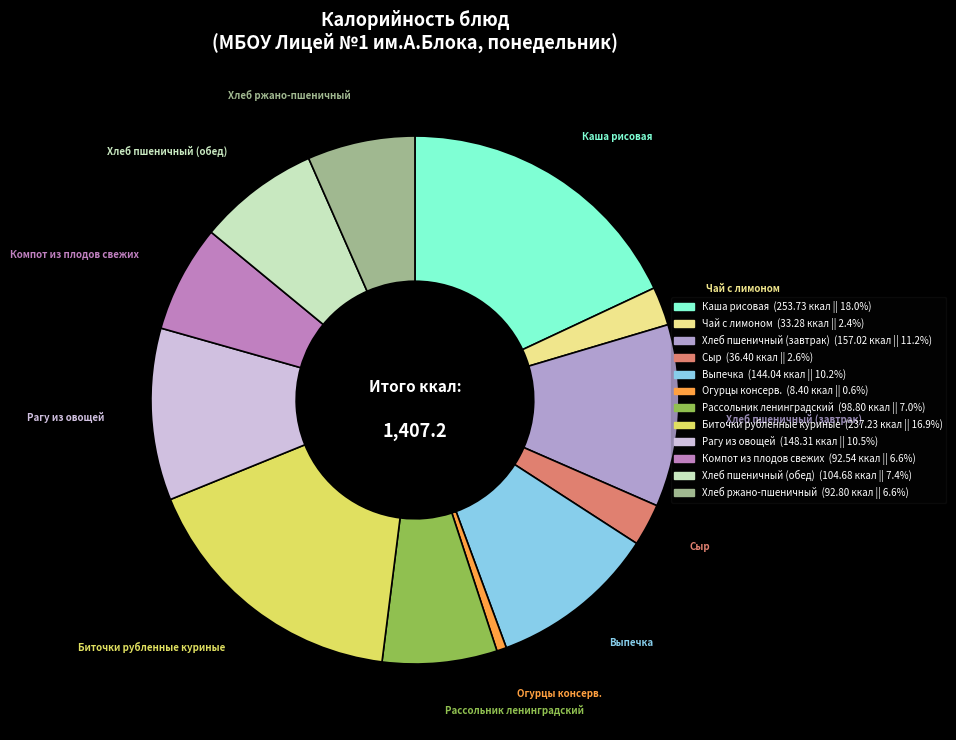

Approximately how many times larger is the value at Биточки рубленные куриные compared to Огурцы консерв.?

28.2